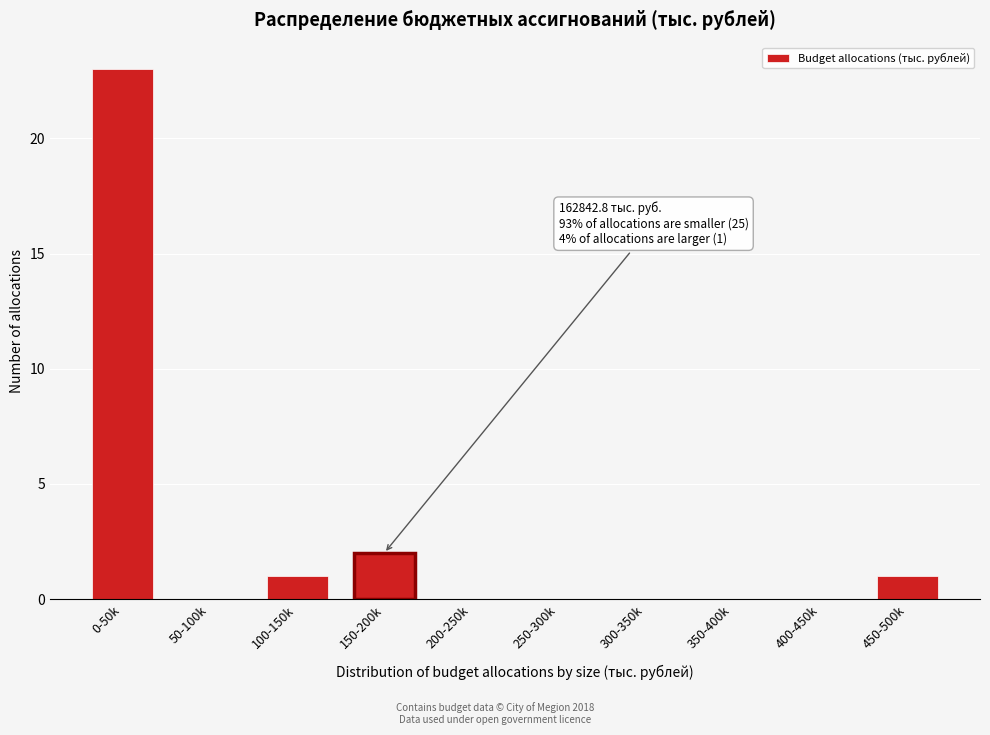

Reading left to right, transcribe all the data shown in this chart.

0-50k=23	50-100k=0	100-150k=1	150-200k=2	200-250k=0	250-300k=0	300-350k=0	350-400k=0	400-450k=0	450-500k=1